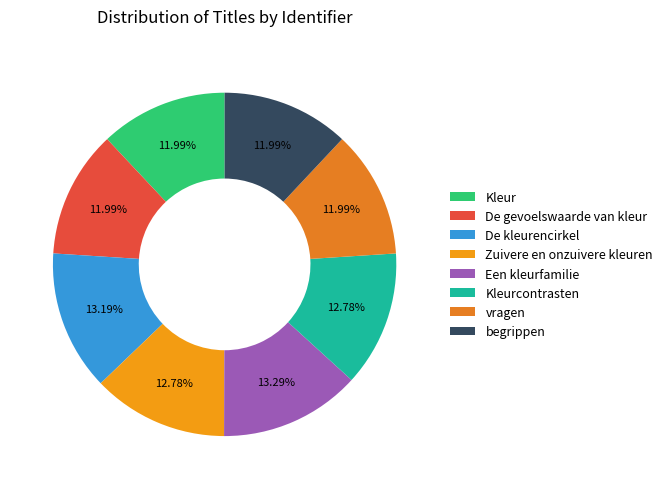

How many slices are in this pie chart?

8